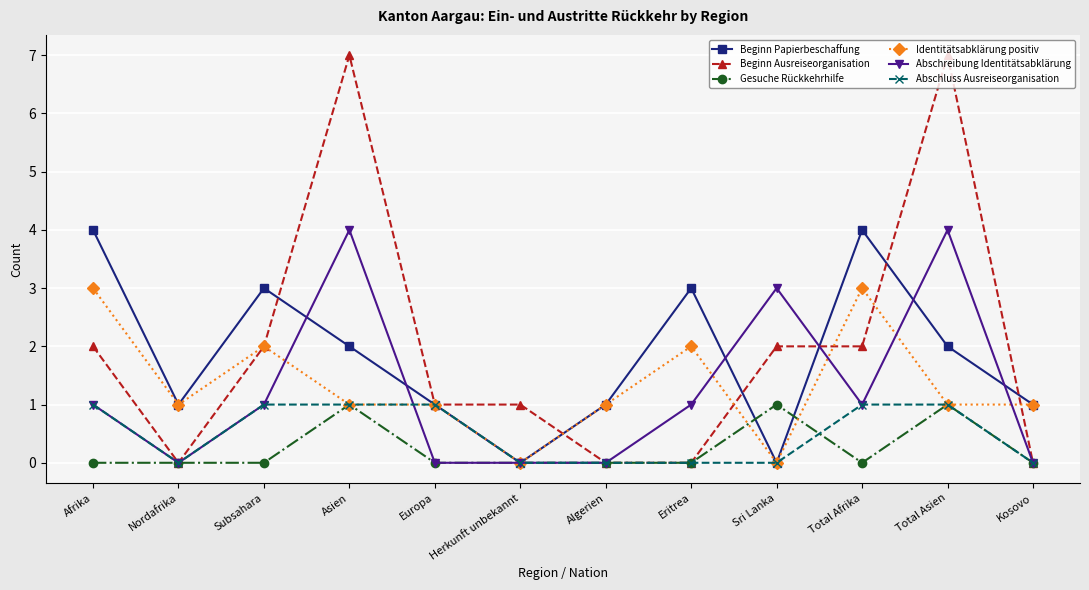

What position from the left is Eritrea?

8